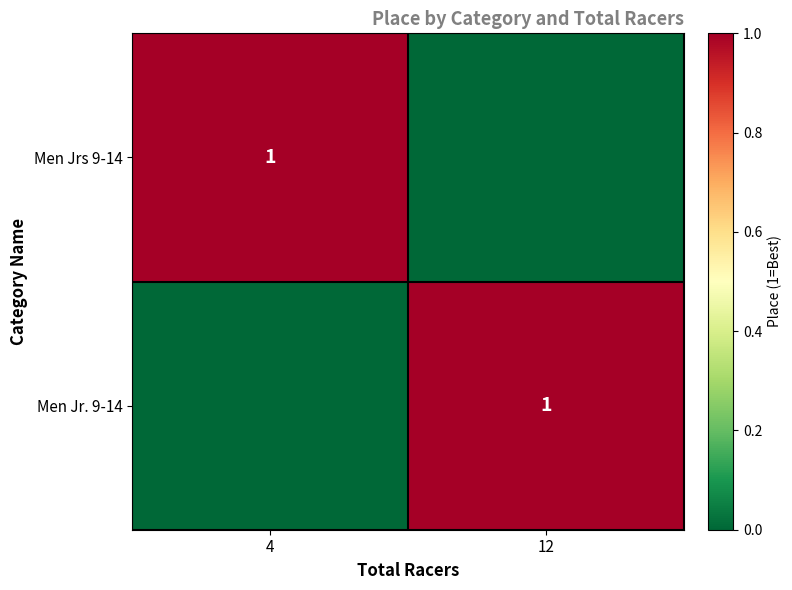

What is the spread (max minus min) of values at 4?

1